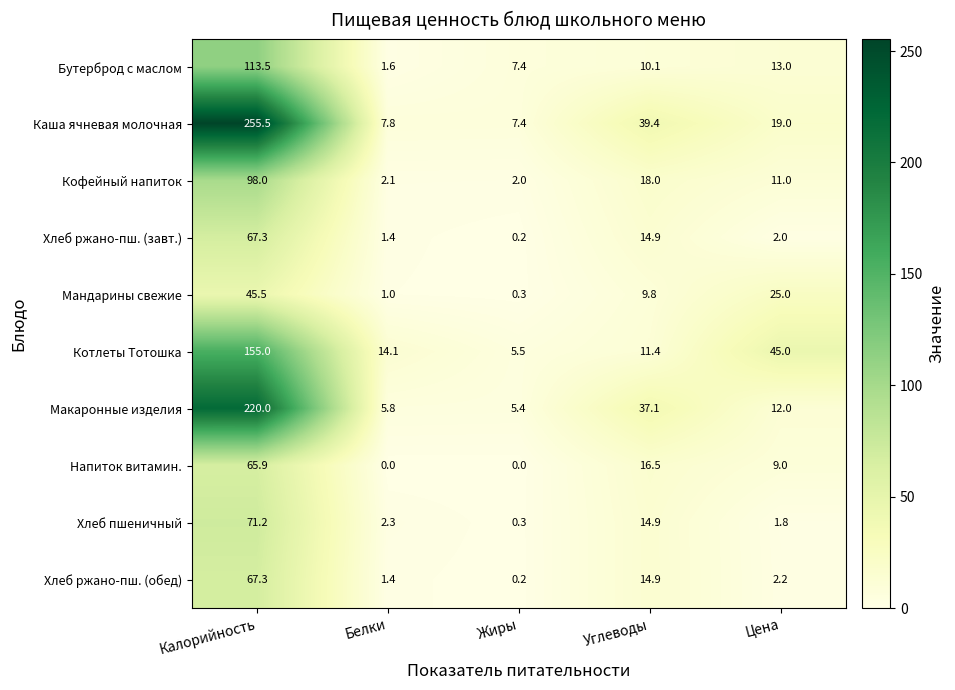

Between Калорийность and Жиры, which series saw the biggest shift?

Каша ячневая молочная